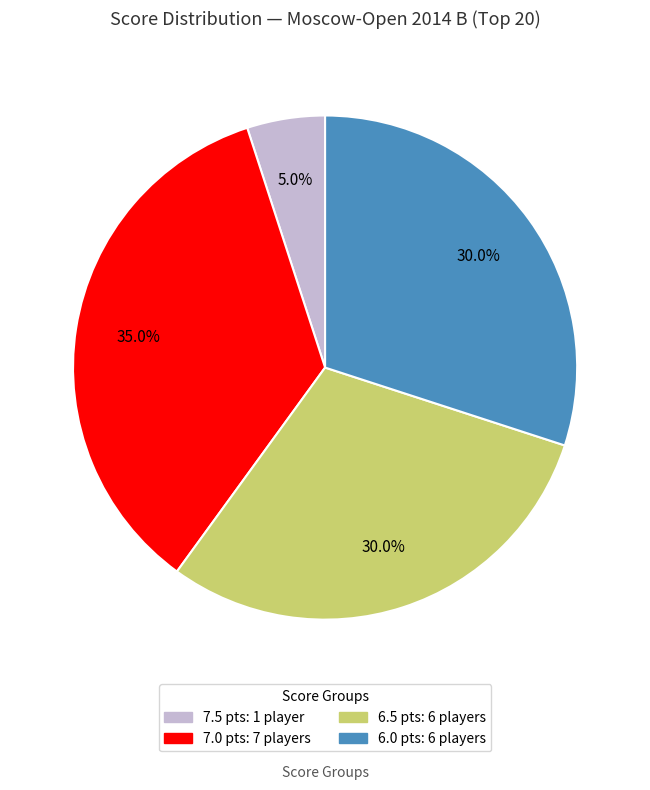

Is there a majority slice in this chart?

No